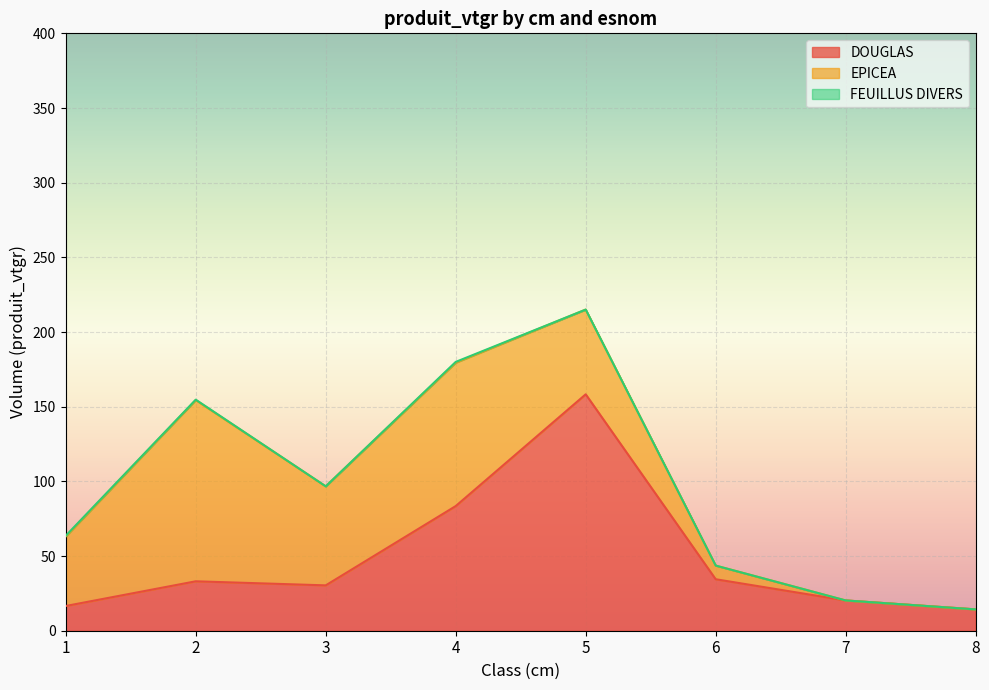

Which category has the lowest value in the FEUILLUS DIVERS series?

3